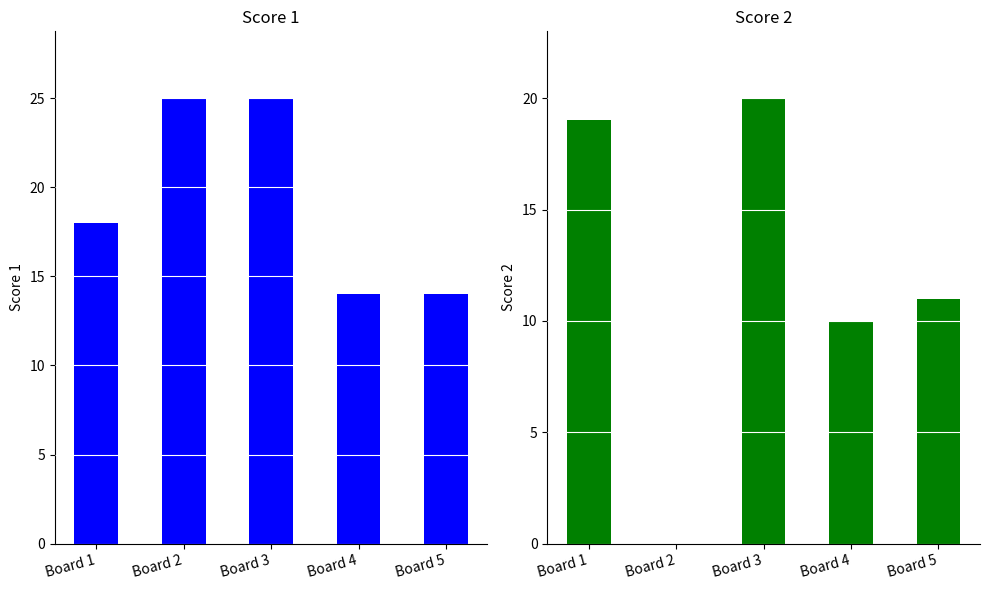

What is the sum of the Score 2 values at Board 4 and Board 5?

21